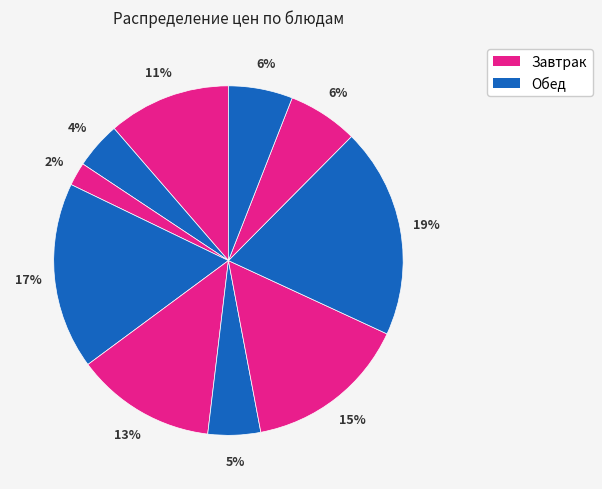

Does any single category account for the majority?

No